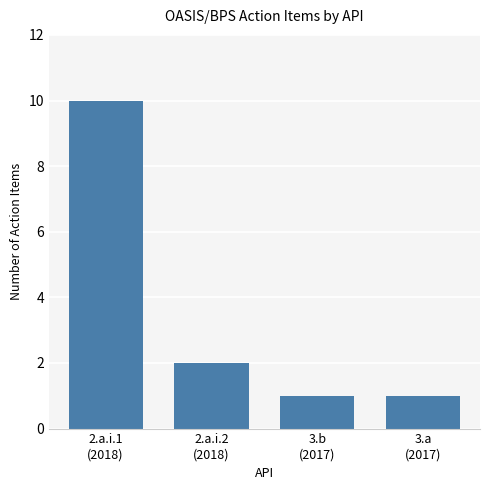

How many values are below 2?

2